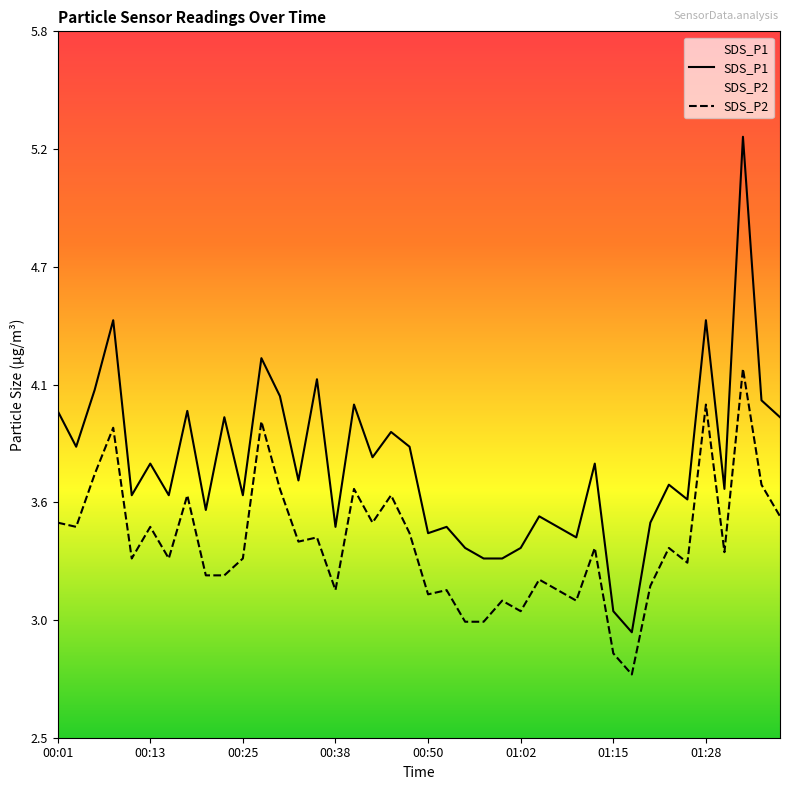

Is it true that SDS_P2 equals 0.6 at 00:38?

False